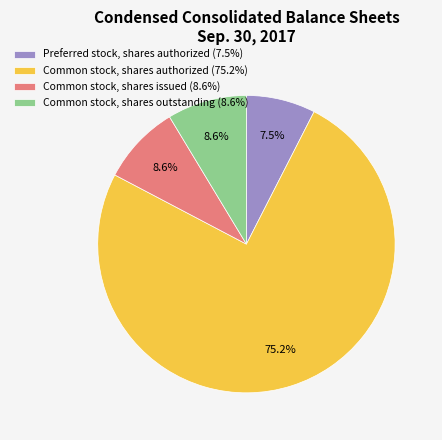

To the nearest percent, what percentage of the pie is Common stock, shares authorized?

75%